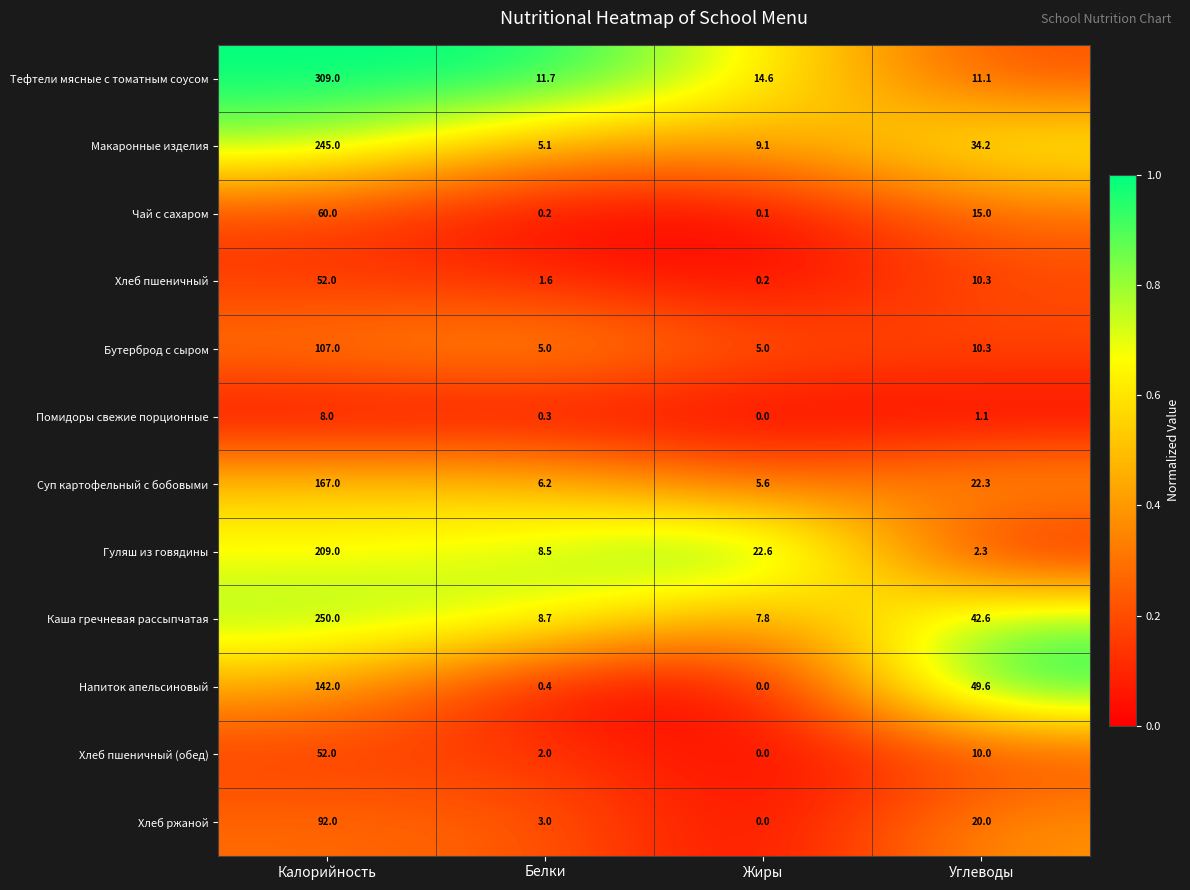

How many distinct data groups are displayed?

12